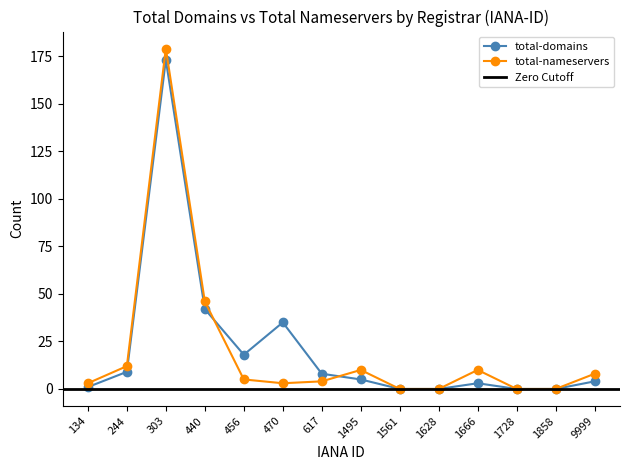

What is the difference between the maximum and minimum values in the total-nameservers series?

179